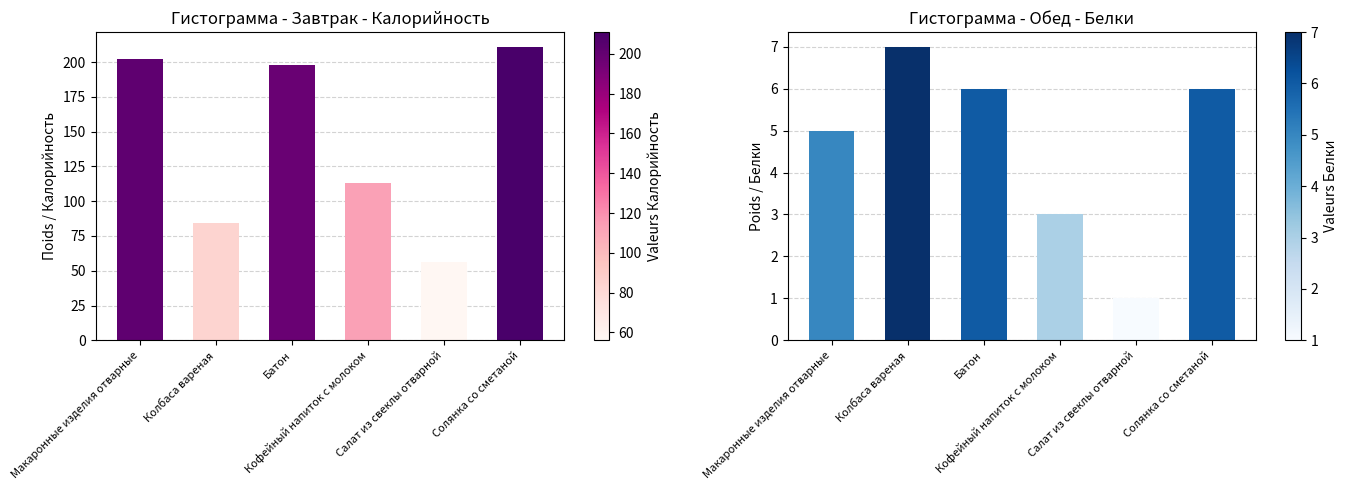

What is the label of the 4th bar from the left?

Кофейный напиток с молоком